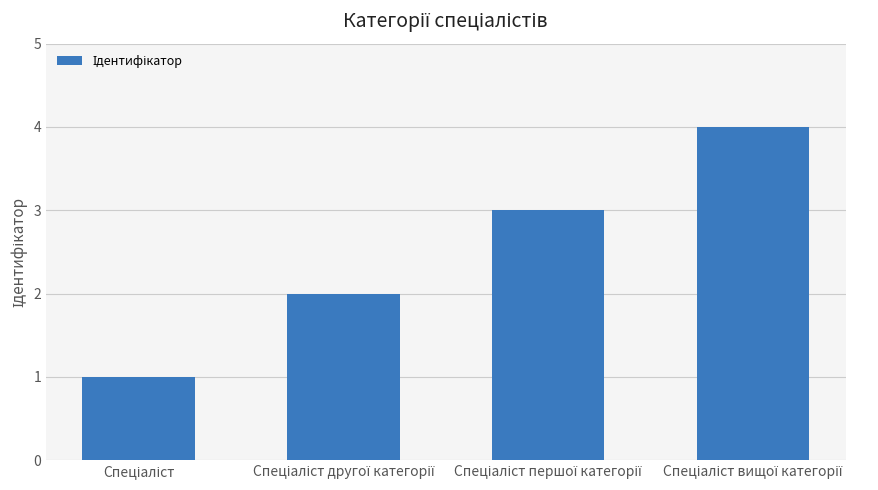

What is the greatest value displayed?

4